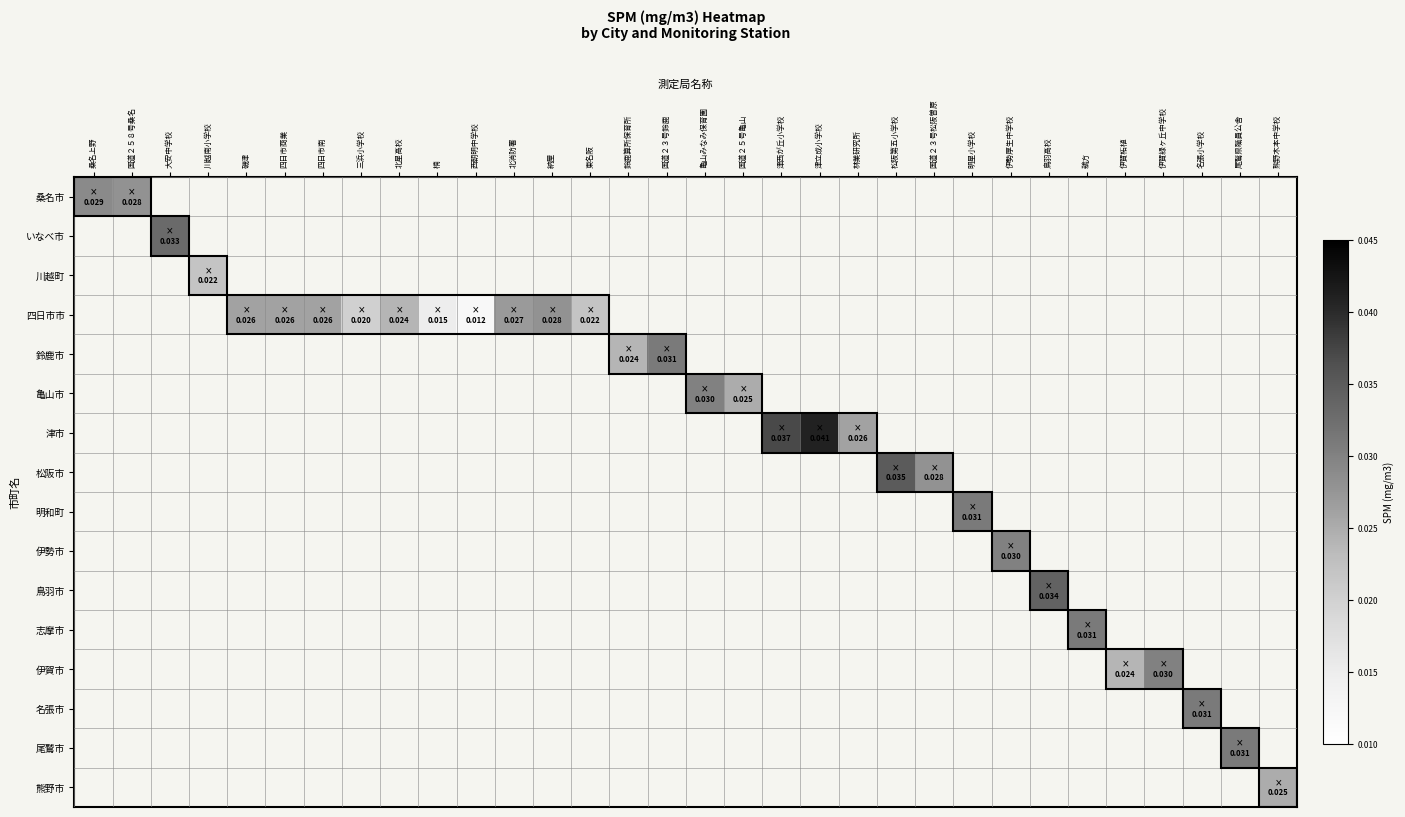

How many values in 鳥羽市 are above zero?

1